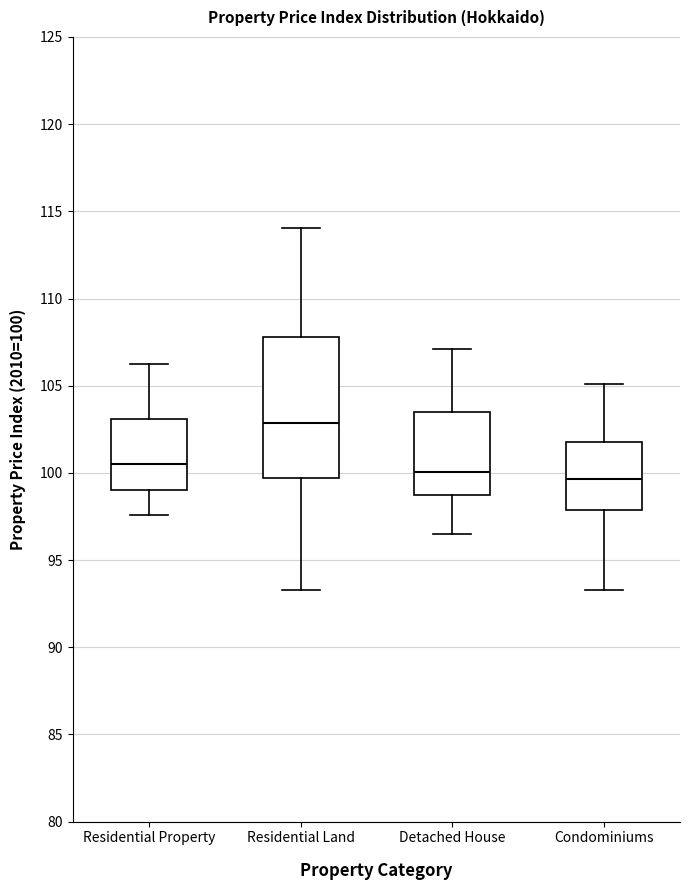

Comparing the boxes themselves (not the whiskers), which one is the tallest?

Residential Land